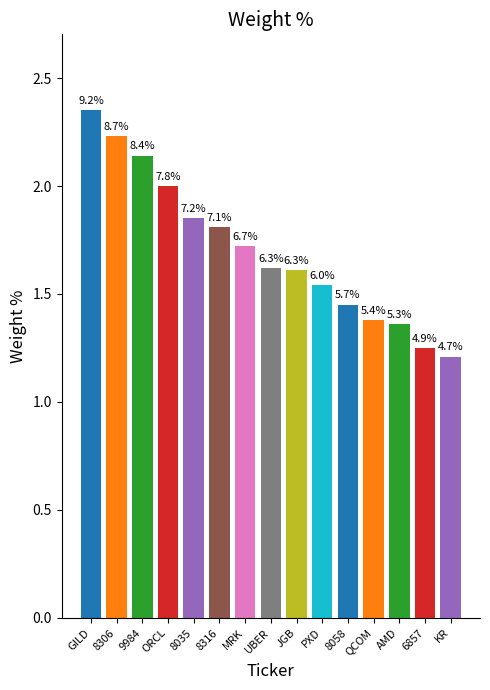

What is the change in value from 9984 to KR?

-0.9